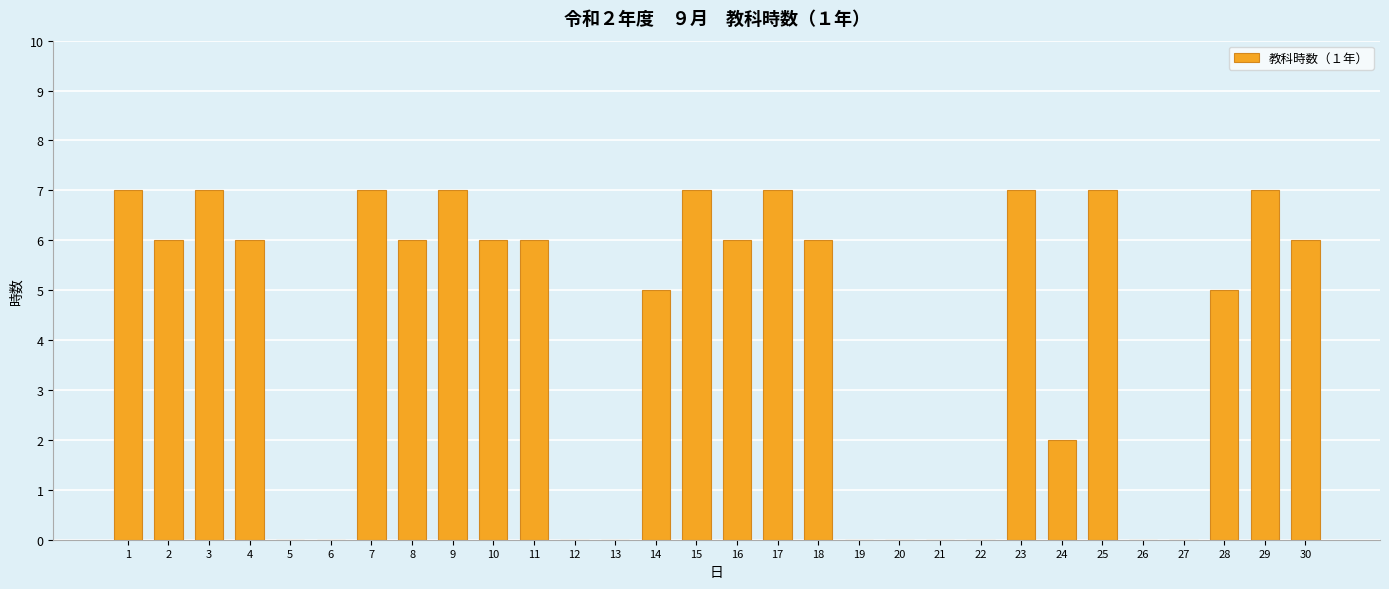

Reading left to right, list all the values displayed in this chart.

7	6	7	6	0	0	7	6	7	6	6	0	0	5	7	6	7	6	0	0	0	0	7	2	7	0	0	5	7	6